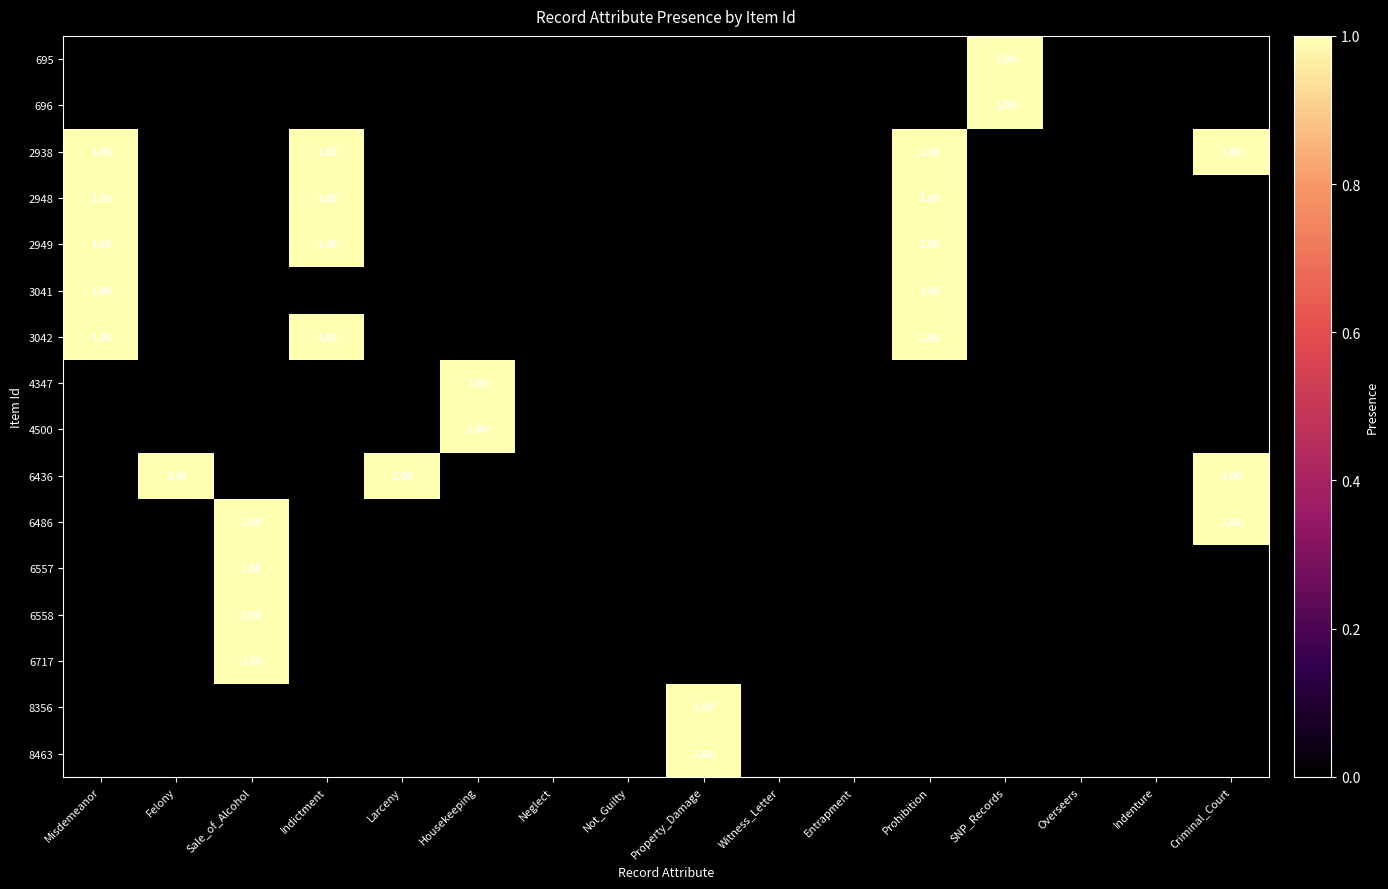

Which series has the largest range (max minus min)?

695